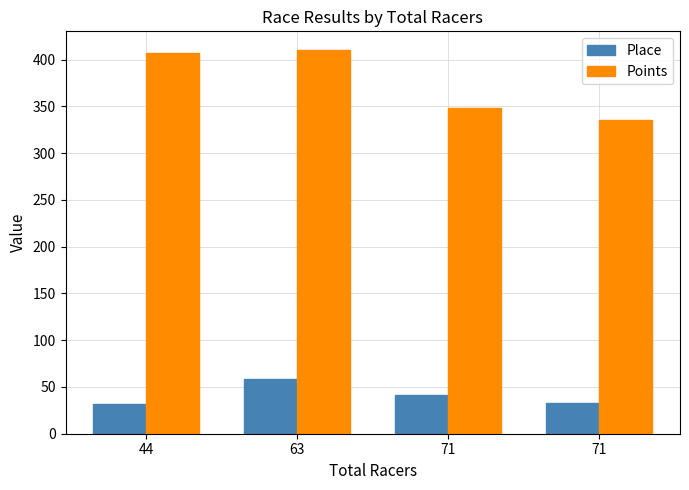

What are all the series names shown in the legend?

Place, Points